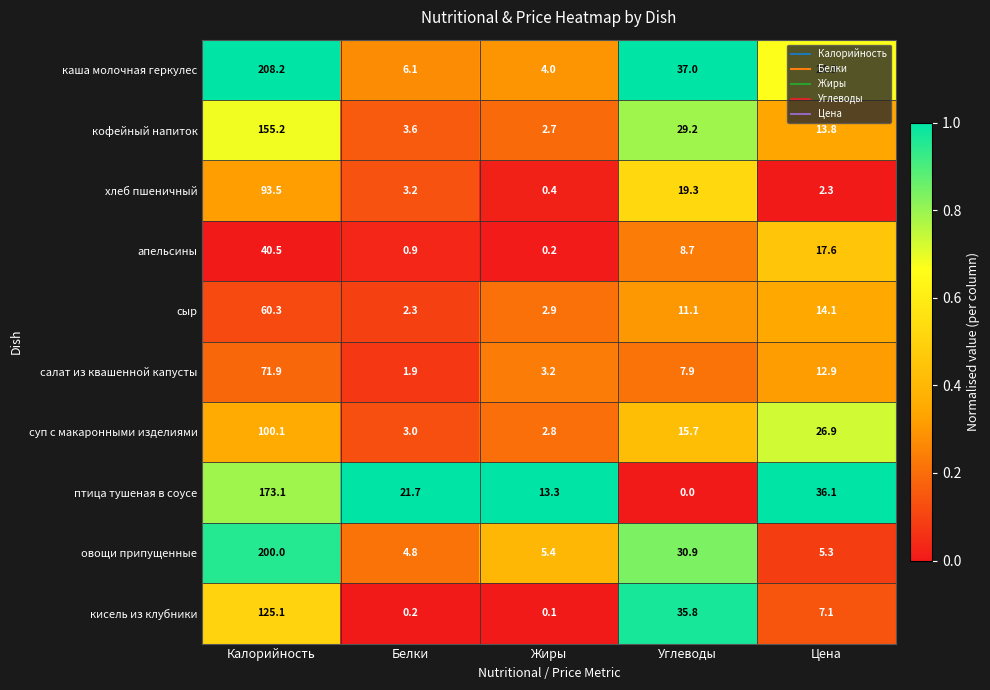

What is the sum of all овощи припущенные values?

246.4